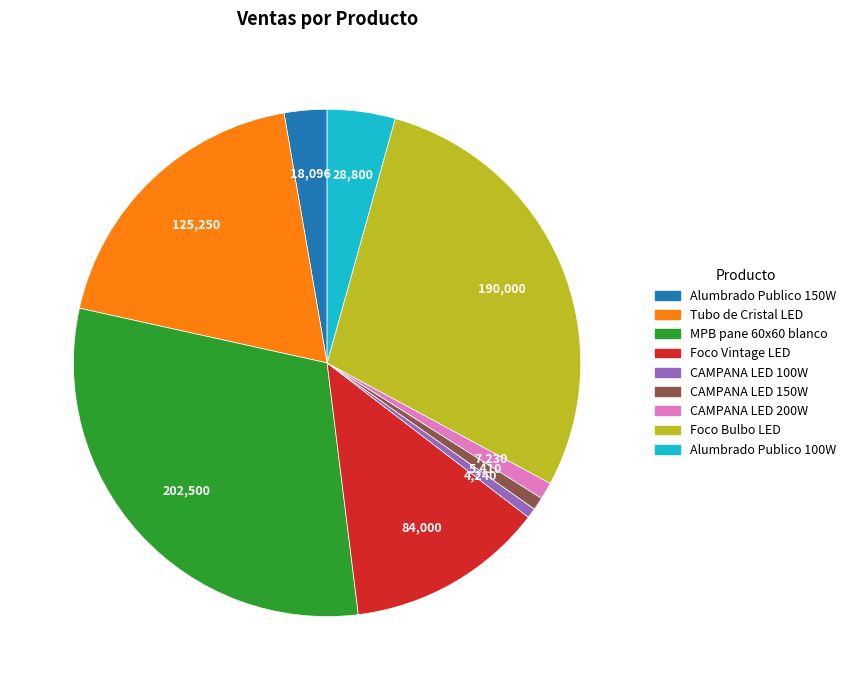

Is there any slice that represents more than half of the pie?

No